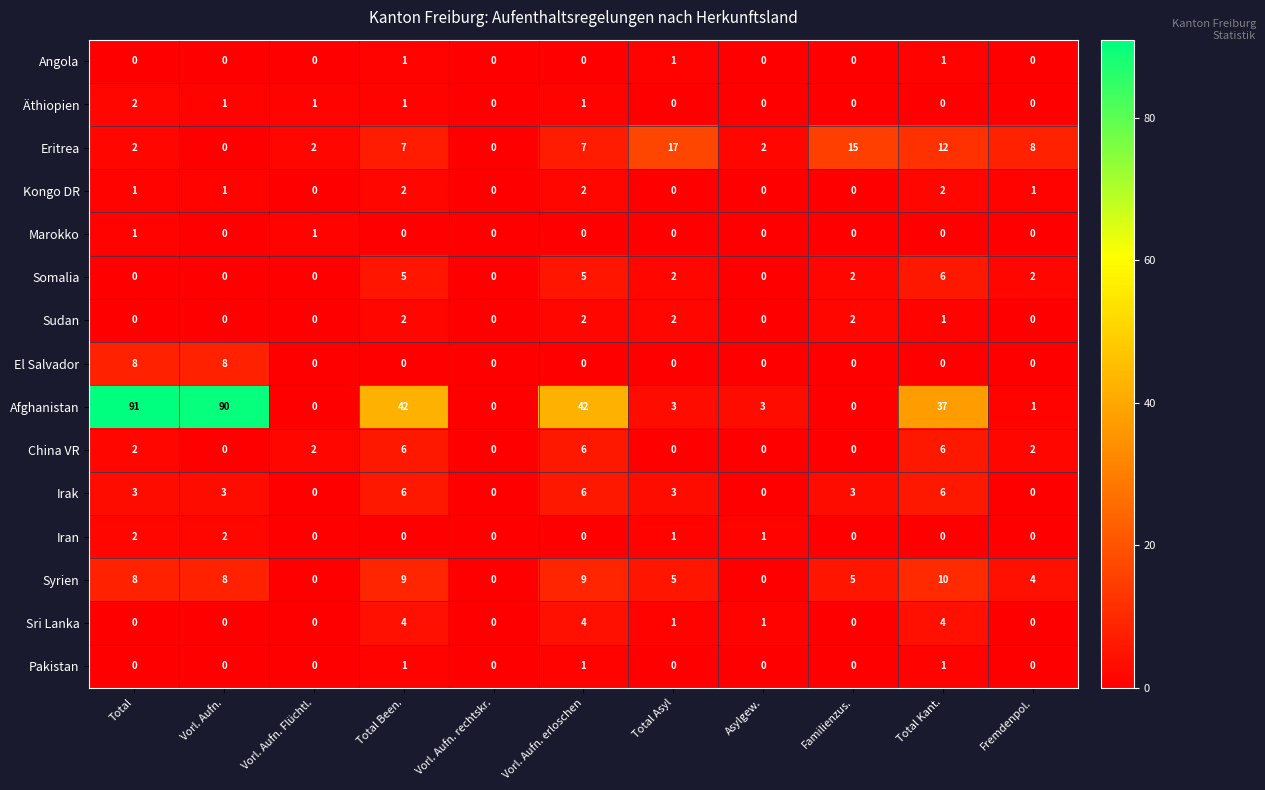

Which label corresponds to the largest value in the chart?

Total